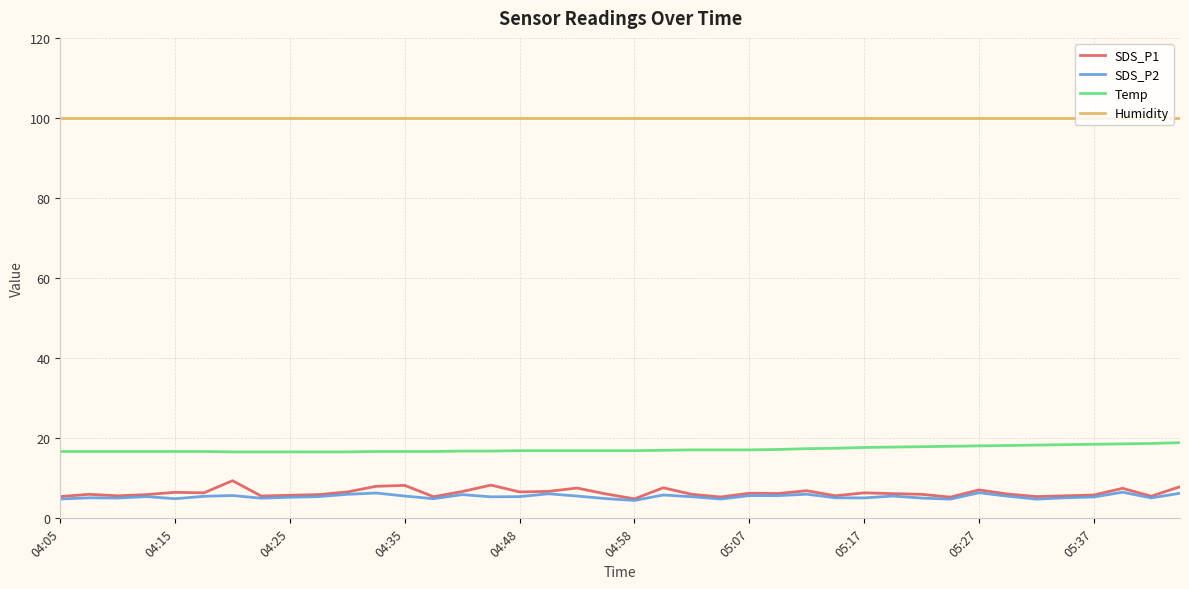

What is the average value of the Humidity series?

99.9